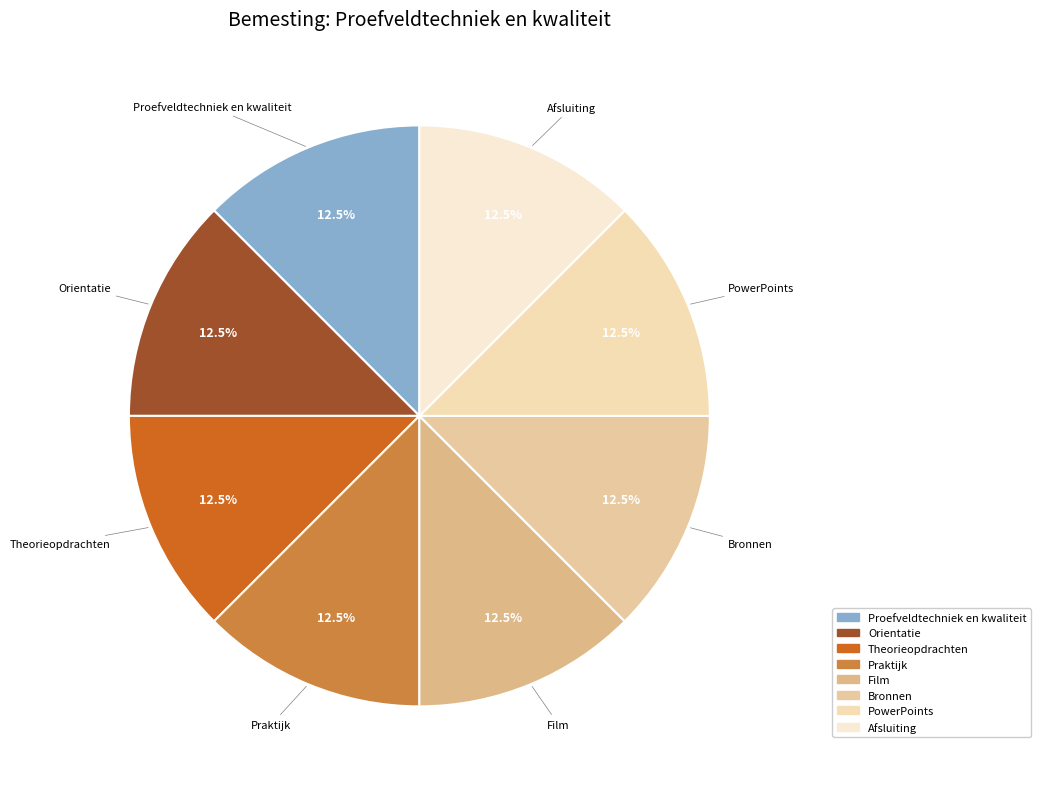

Combined, what portion of the pie is Theorieopdrachten and Proefveldtechniek en kwaliteit?

25.0%